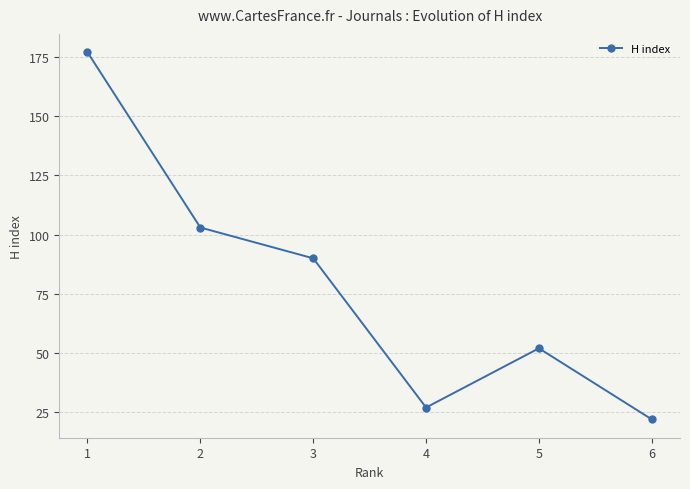

What is the maximum value shown in the chart?

177